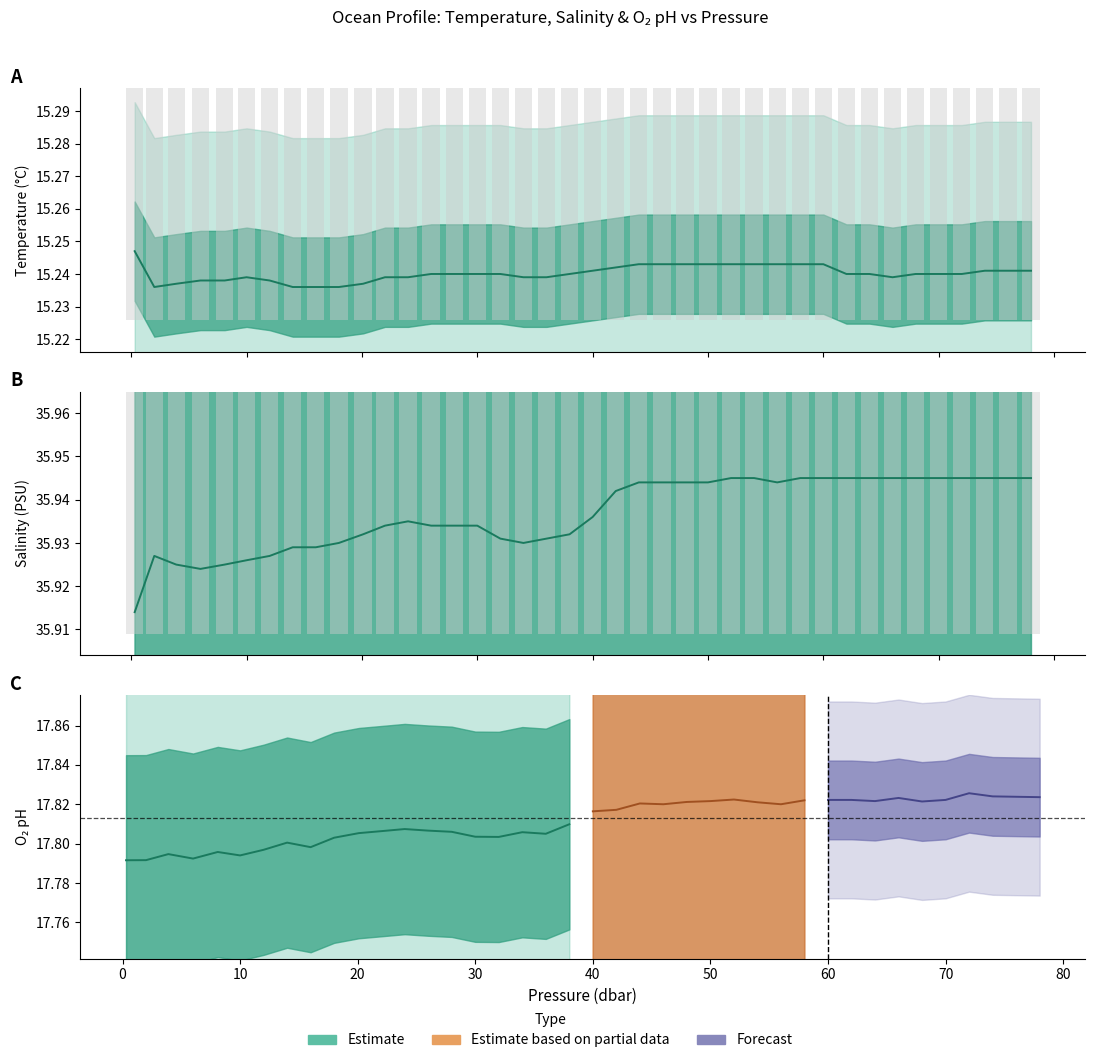

At which label is t closest to 15?

2.0